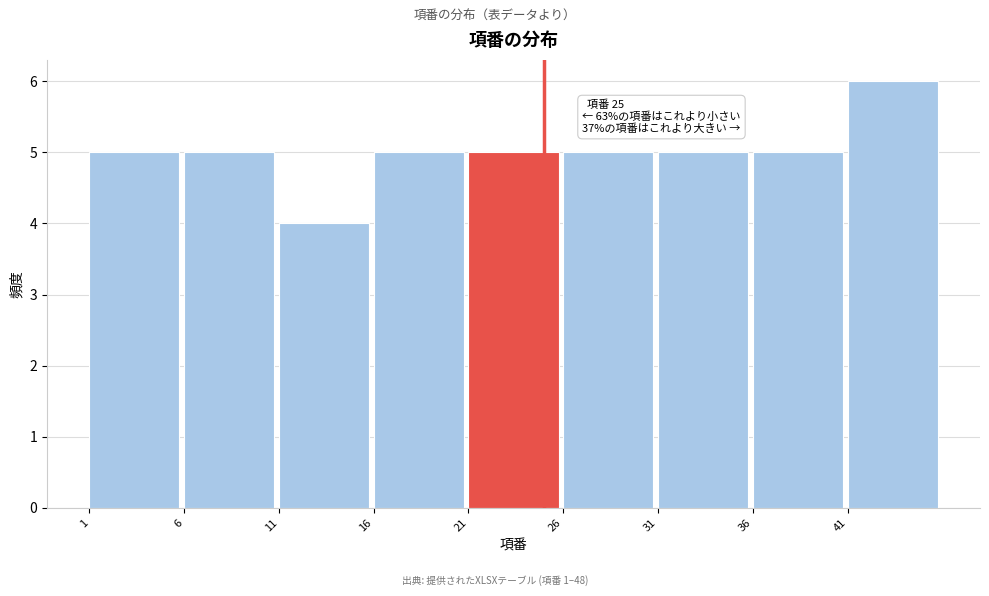

Over which range of the x-axis is the bar tallest?

41 to 46